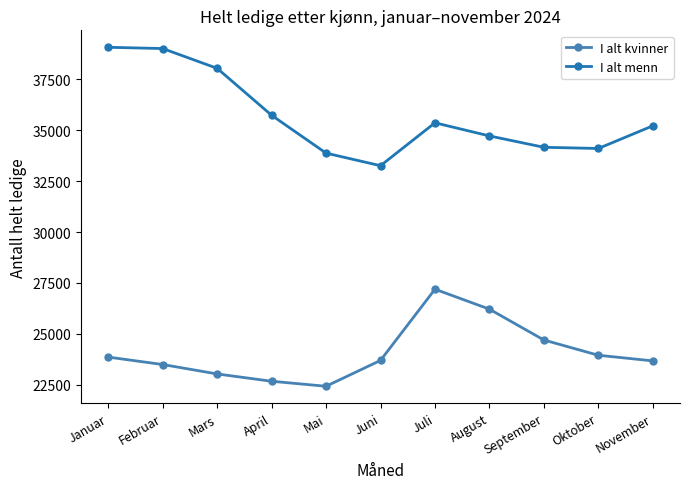

List the series in order of their overall mean, lowest first.

I alt kvinner, I alt menn